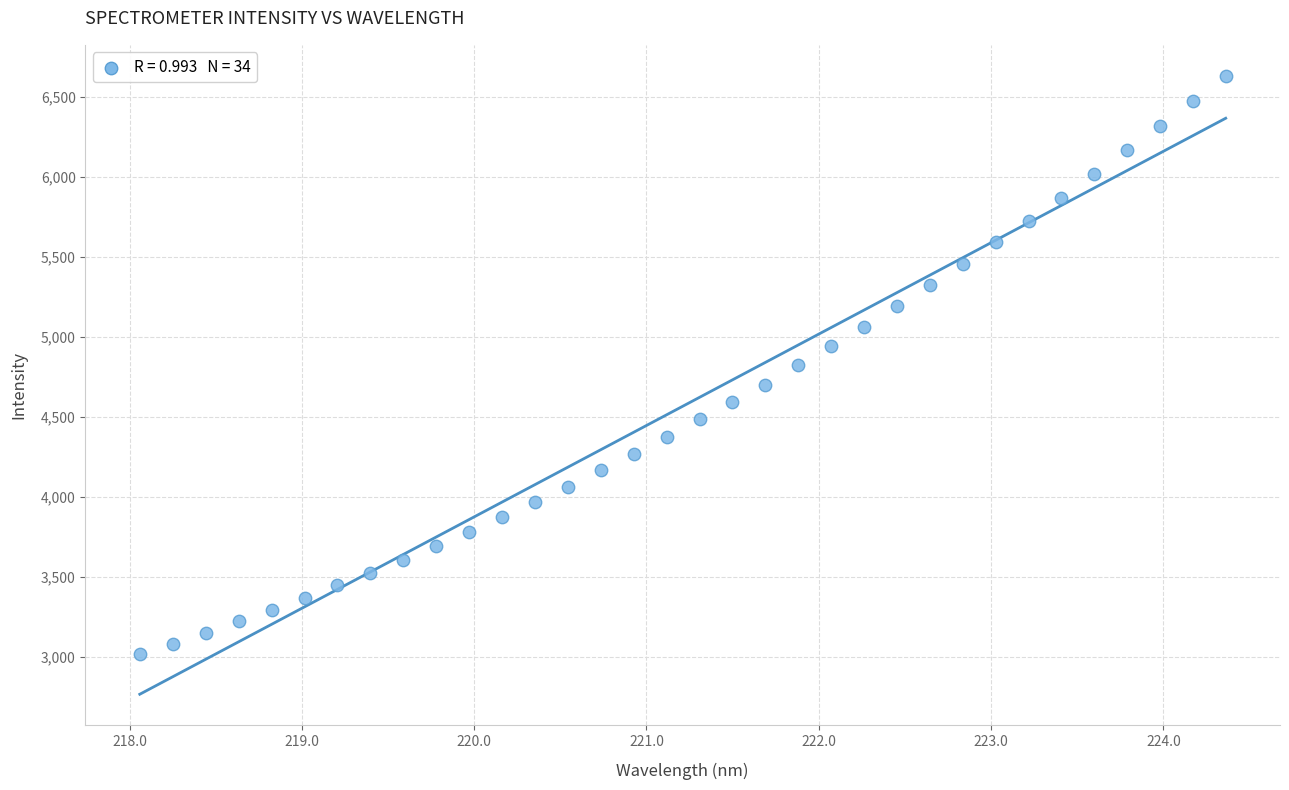

What is the range of X values (max minus min)?

6.3